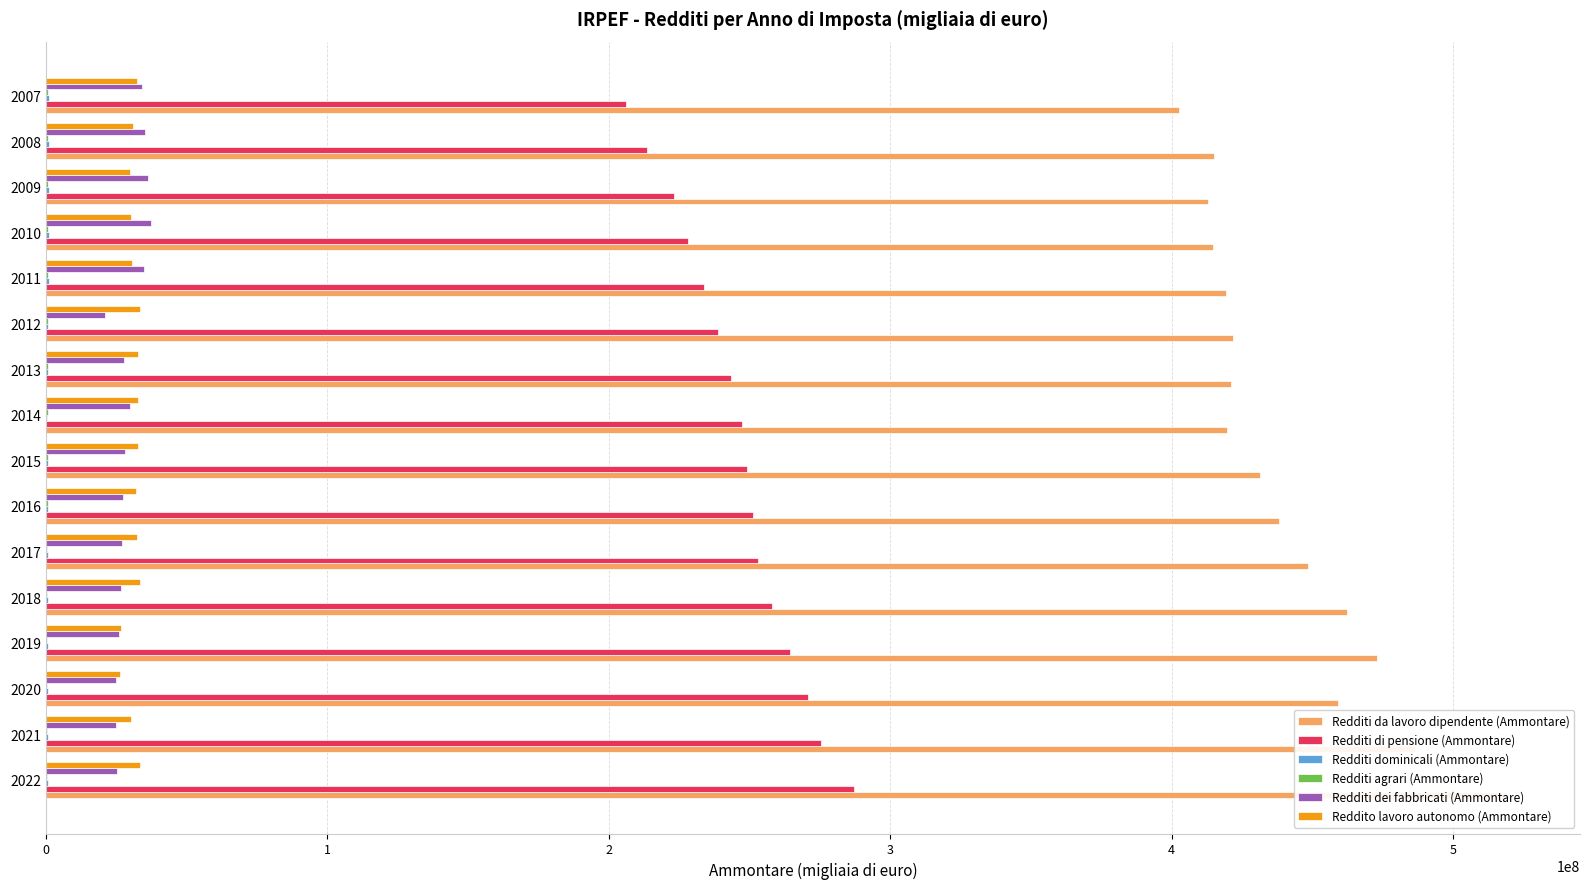

What is the difference between the second highest and minimum values in the Redditi agrari (Ammontare) series?

348288.0